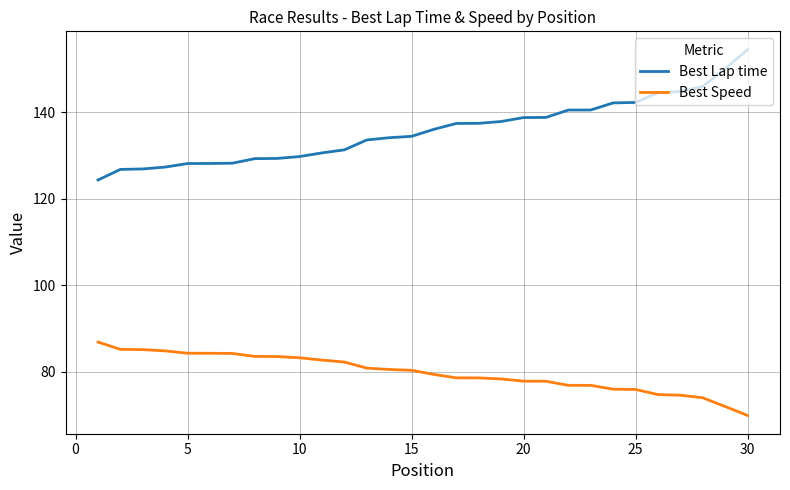

True or false: Best Lap time and Best Speed intersect in this chart.

False